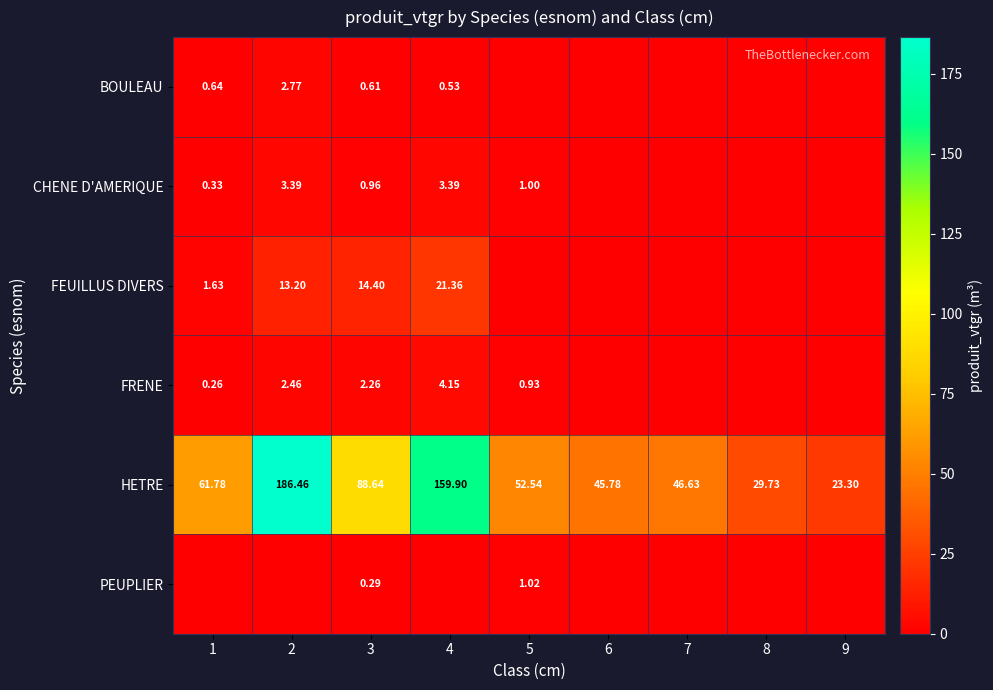

Is the value of HETRE at 6 greater than the value of FEUILLUS DIVERS at 2?

Yes